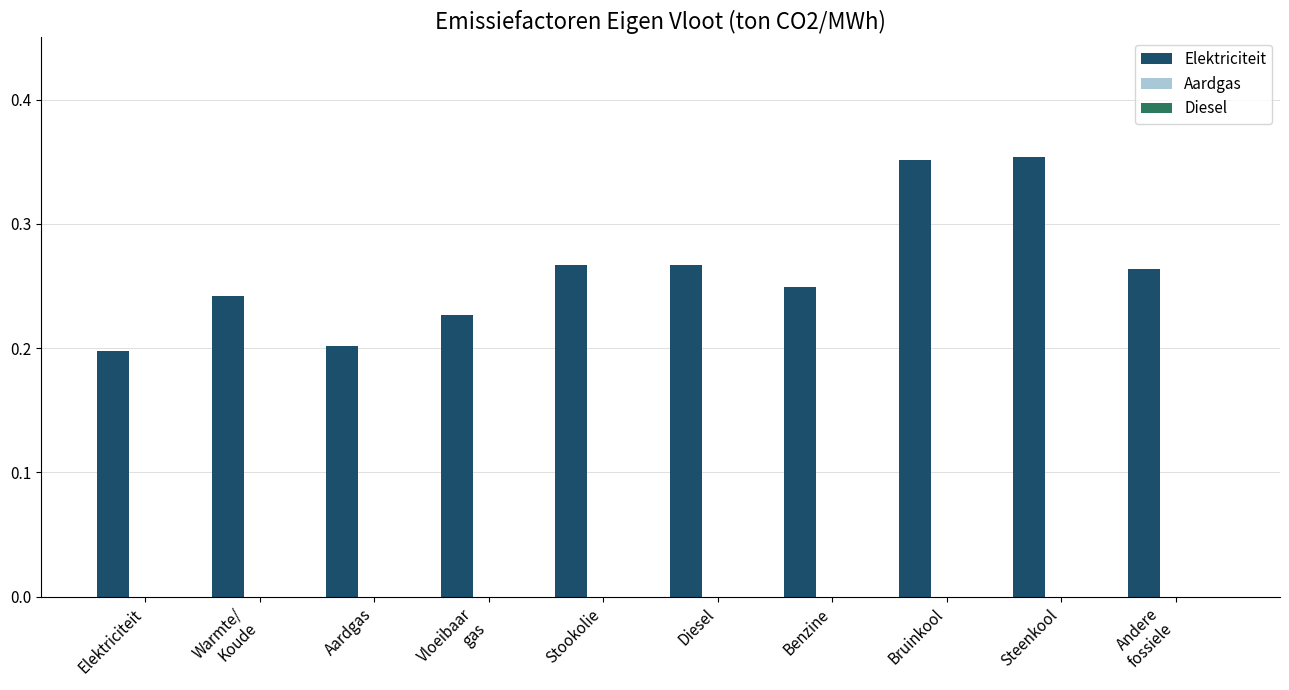

Count the values in the range 0 to 1.

10